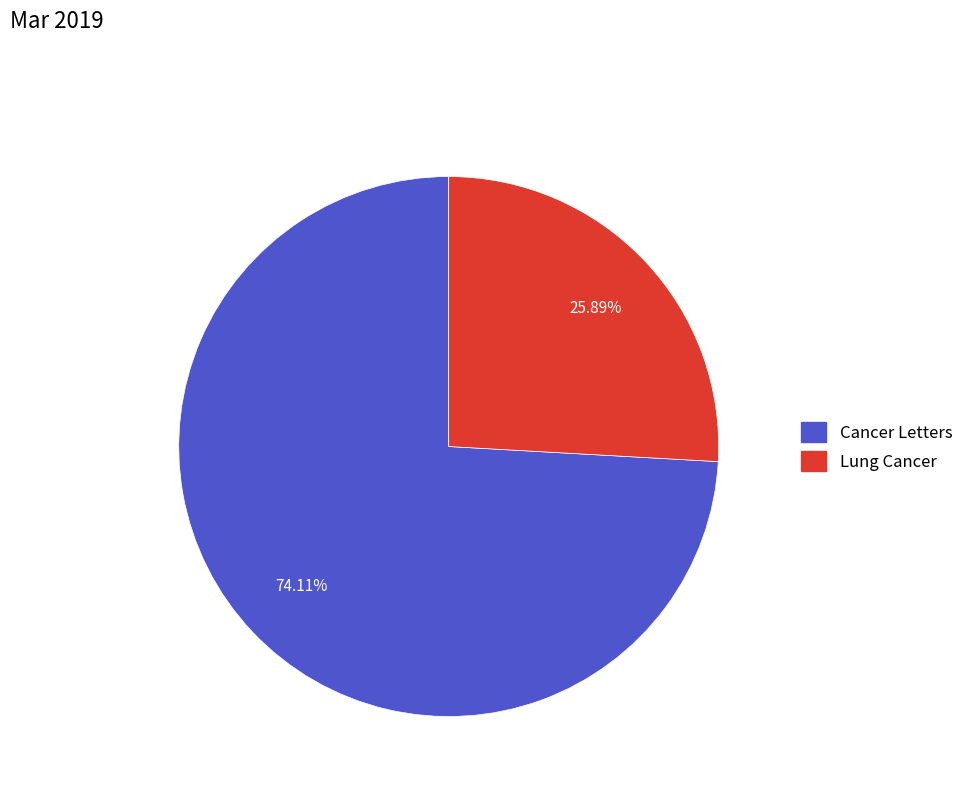

Does any single category account for the majority?

Yes